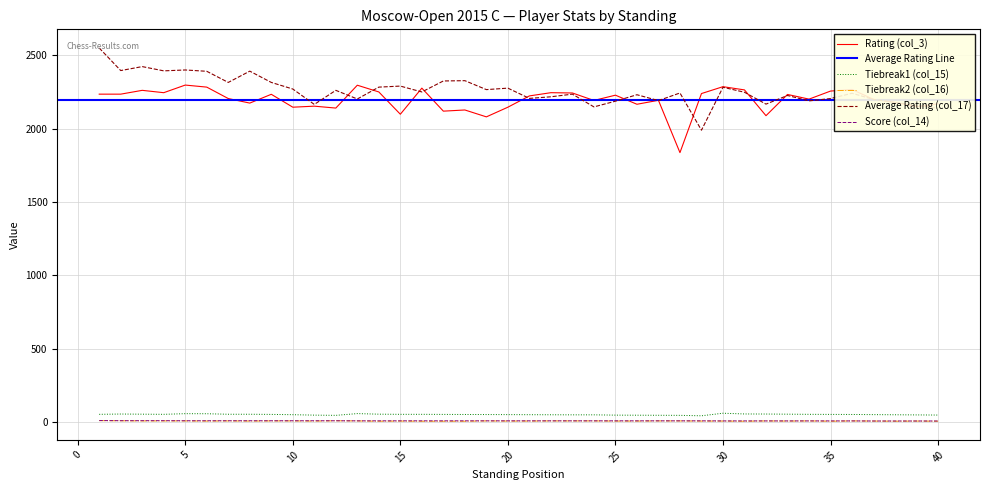

Between 26 and 1, which is larger?

1